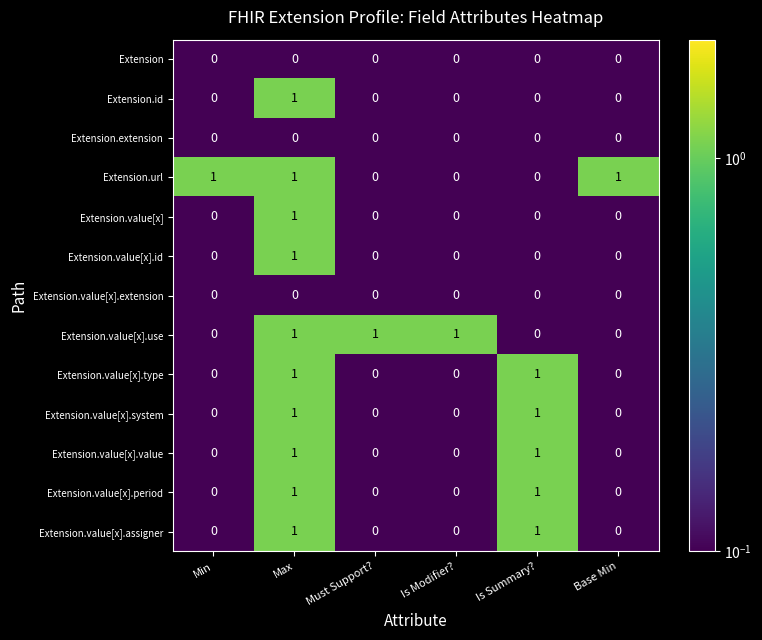

Count the Extension.value[x].period values in the range 0 to 1.

6